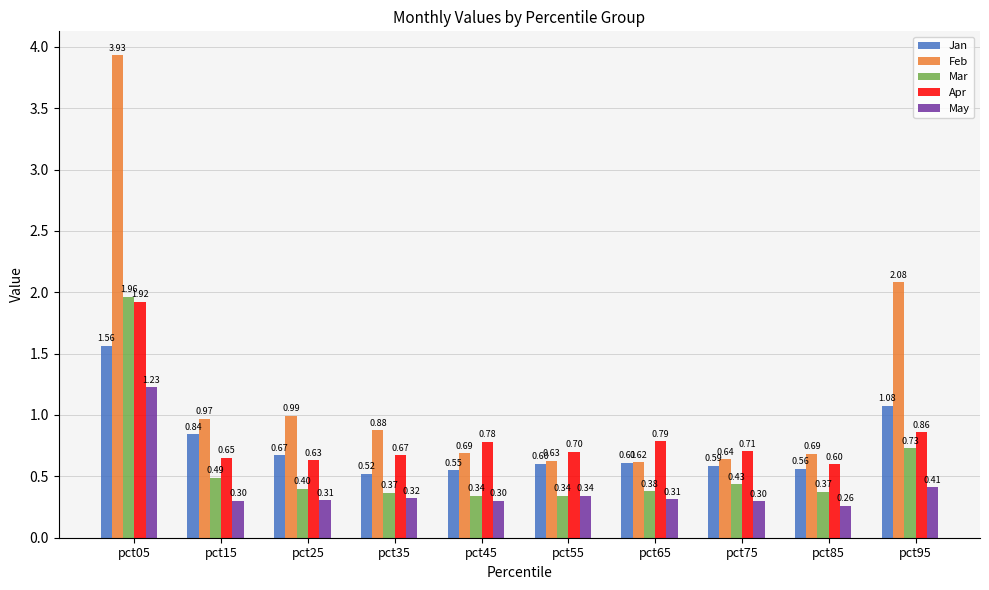

What is the difference between the maximum and minimum values in the Feb series?

3.3